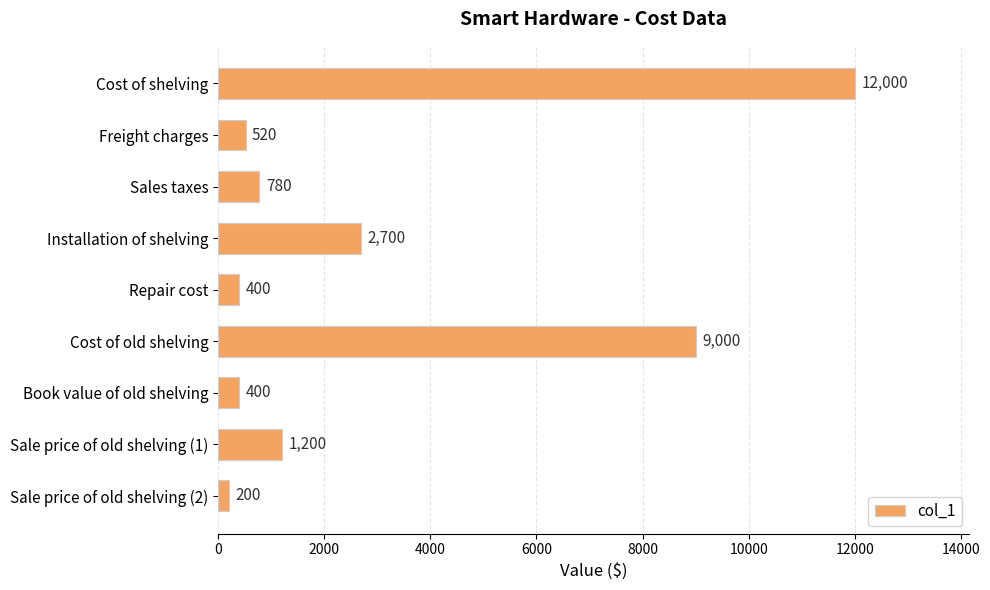

Which has a higher value, Sales taxes or Sale price of old shelving (2)?

Sales taxes